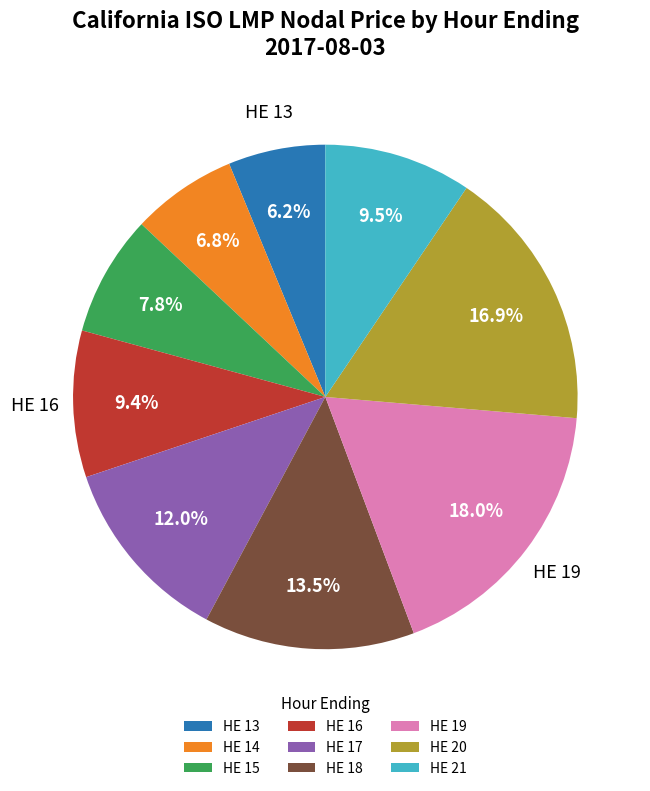

How many segments does this pie chart have?

9